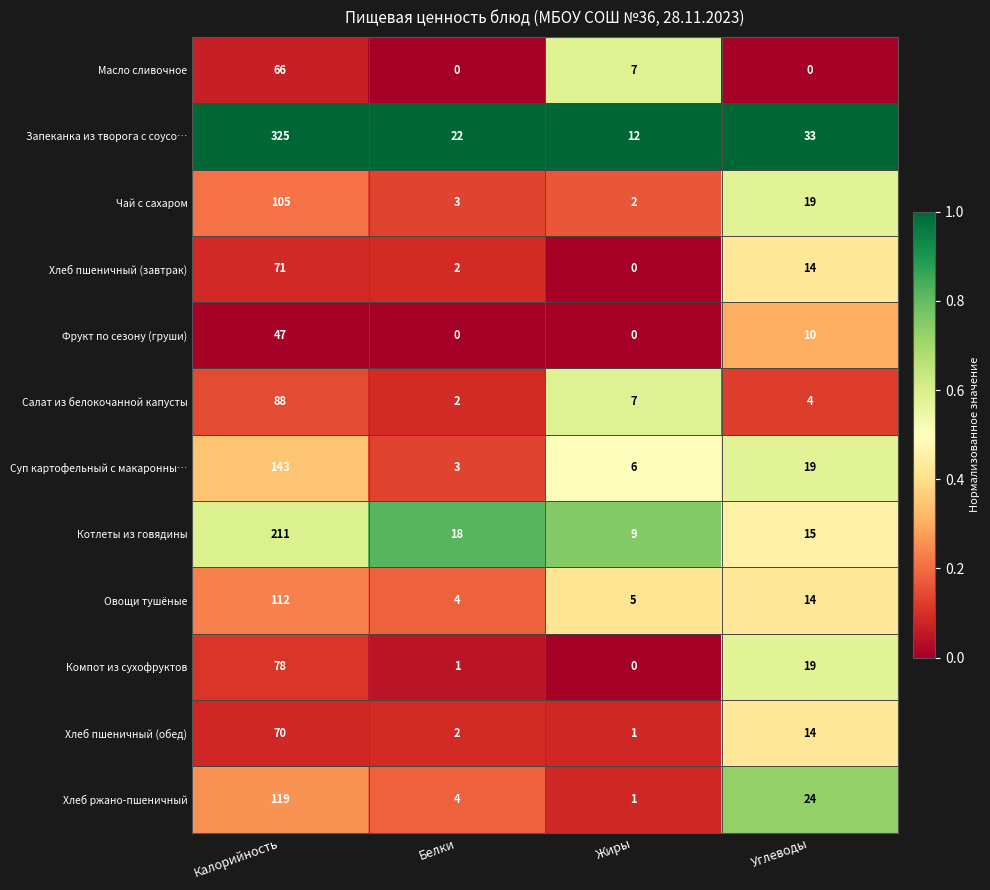

Rank the categories by Суп картофельный с макаронны… value from highest to lowest.

Калорийность, Углеводы, Жиры, Белки